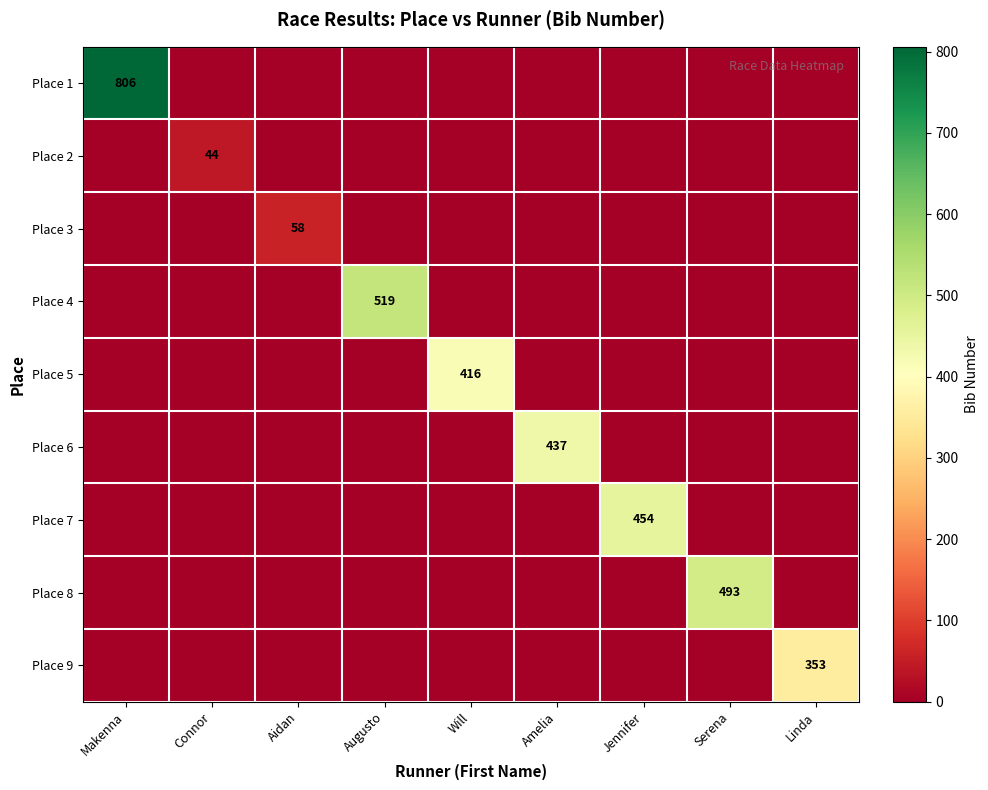

Between Connor and Augusto, which series saw the biggest shift?

Place 4